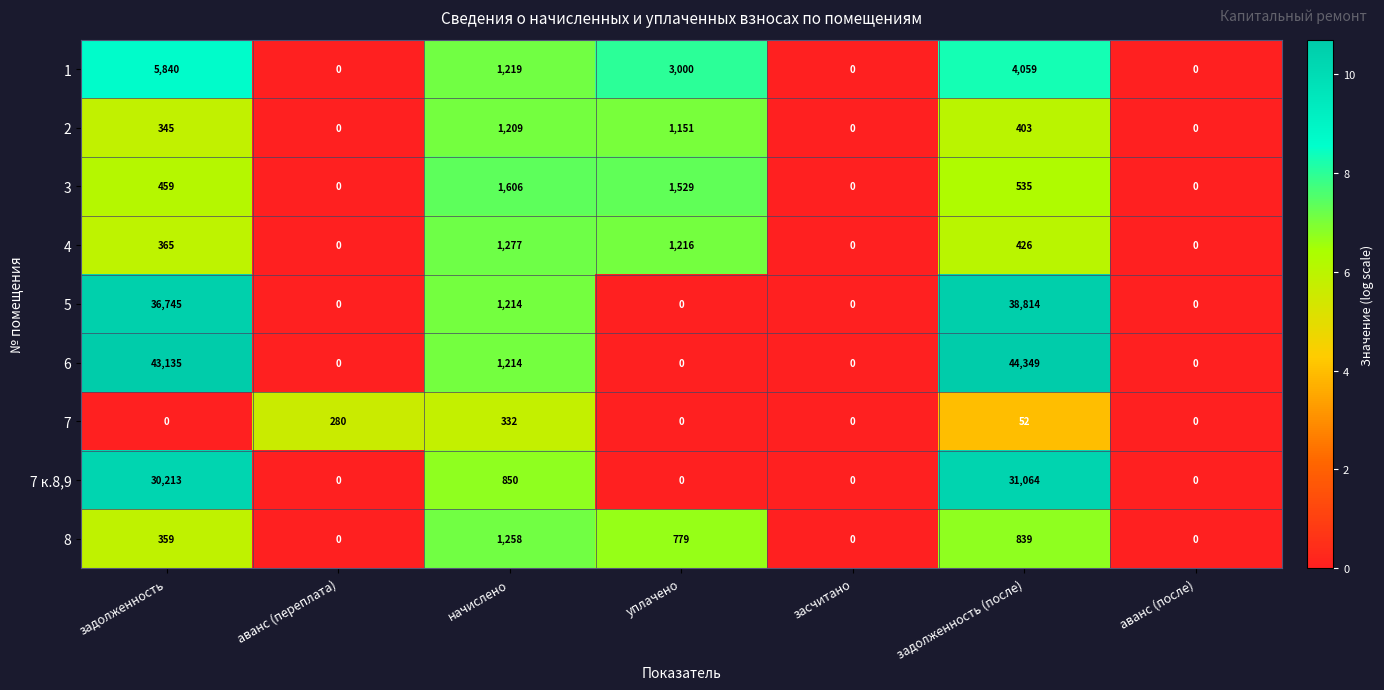

Where is 4 nearest to the value 638?

задолженность (после)